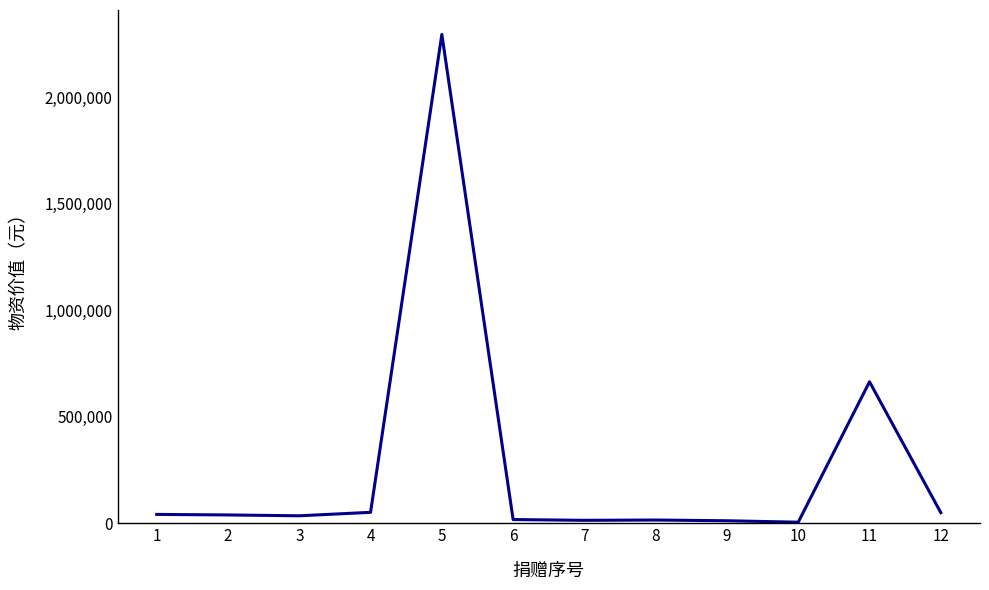

The chart shows a value of 52300 at 4. True or false?

True